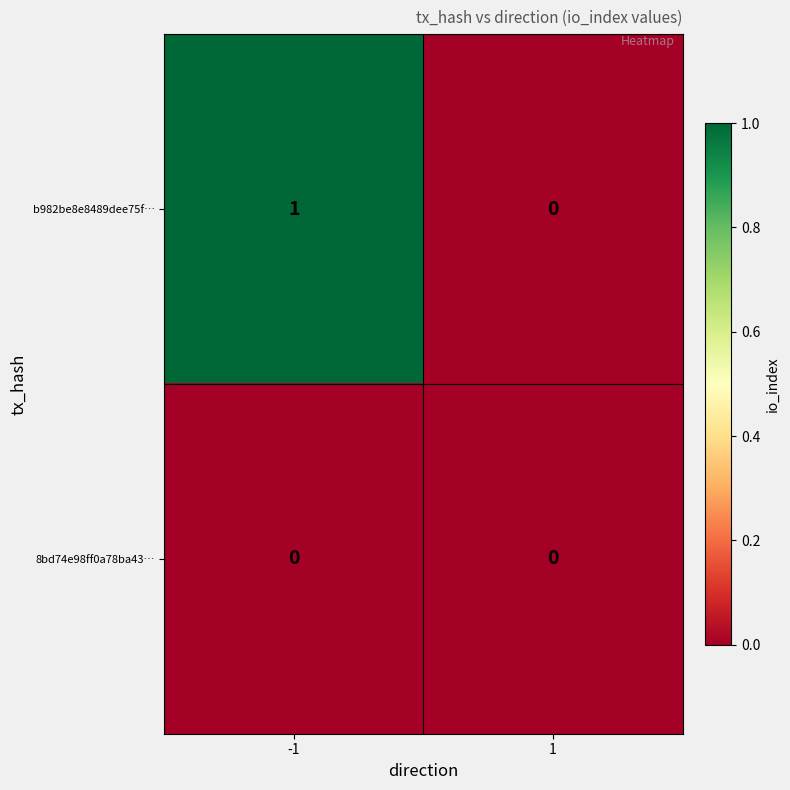

Rank the series by their maximum value, from lowest to highest.

8bd74e98ff0a78ba43…, b982be8e8489dee75f…